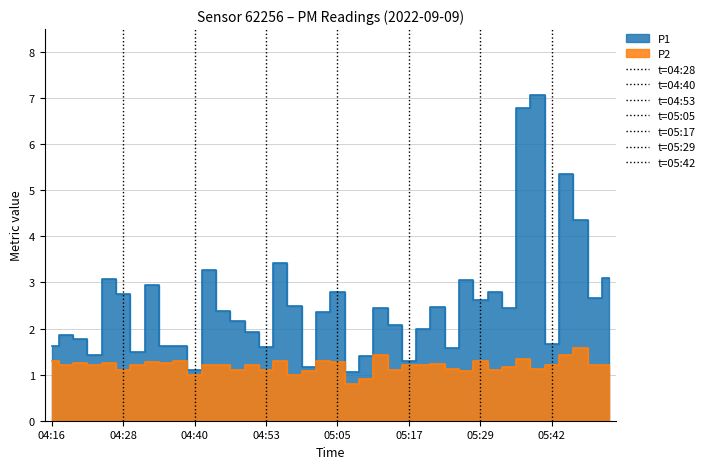

What is the label of the 1st point from the left?

04:16